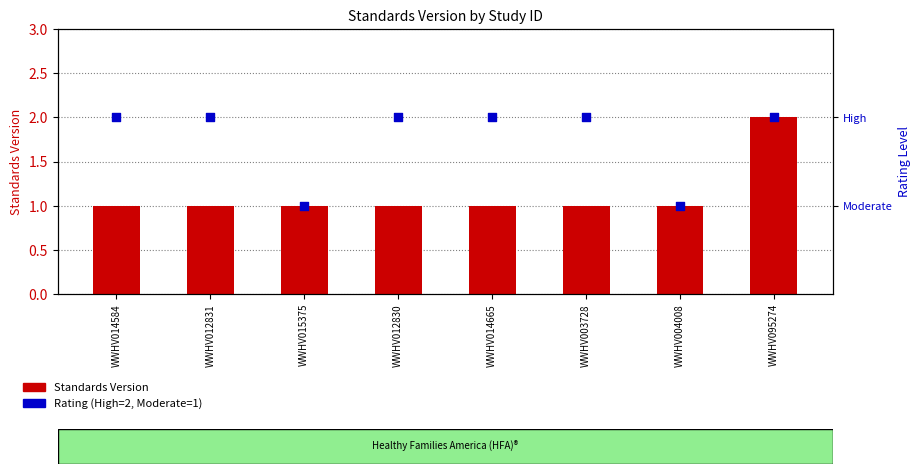

What is the total value across all series at WWHV003728?

3